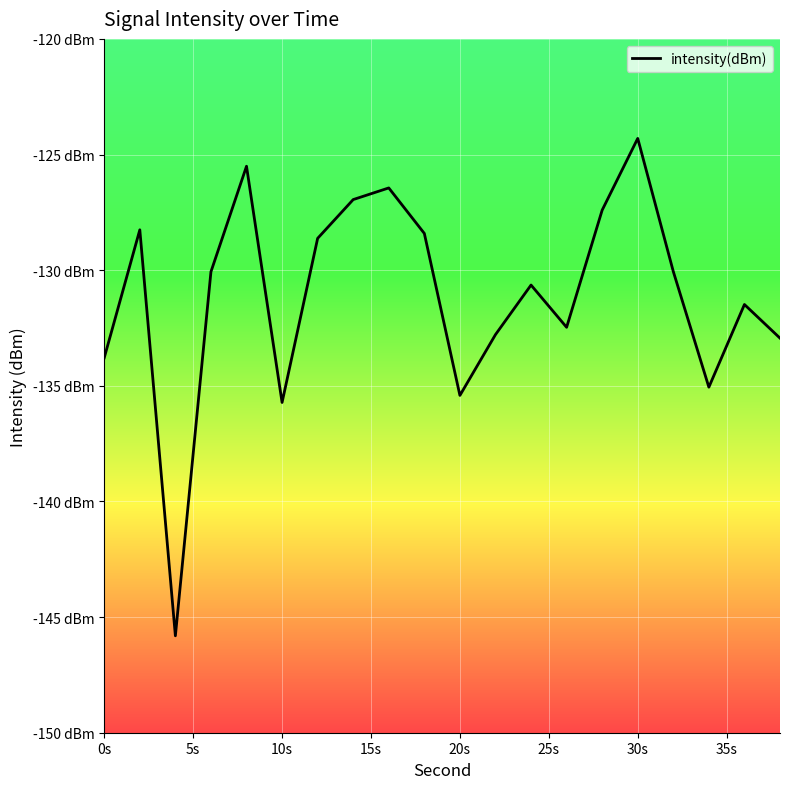

Is this an area chart (filled region under the line)?

No